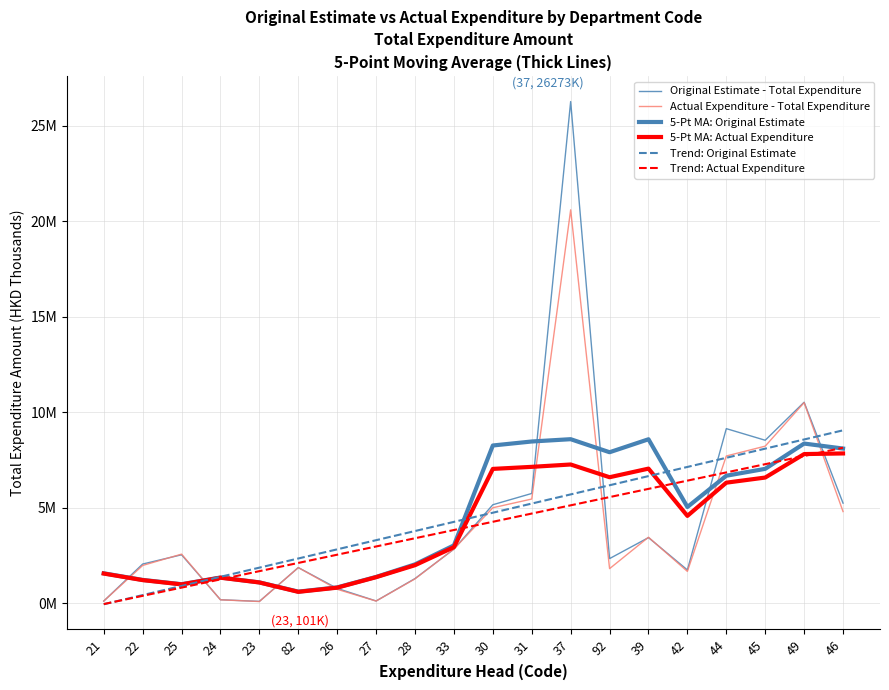

What is the sum of the 5-Pt MA: Actual Expenditure values at 39 and 46?

14912010.3